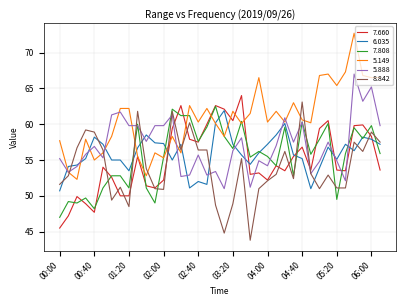

Which series has the largest total across all categories?

5.149